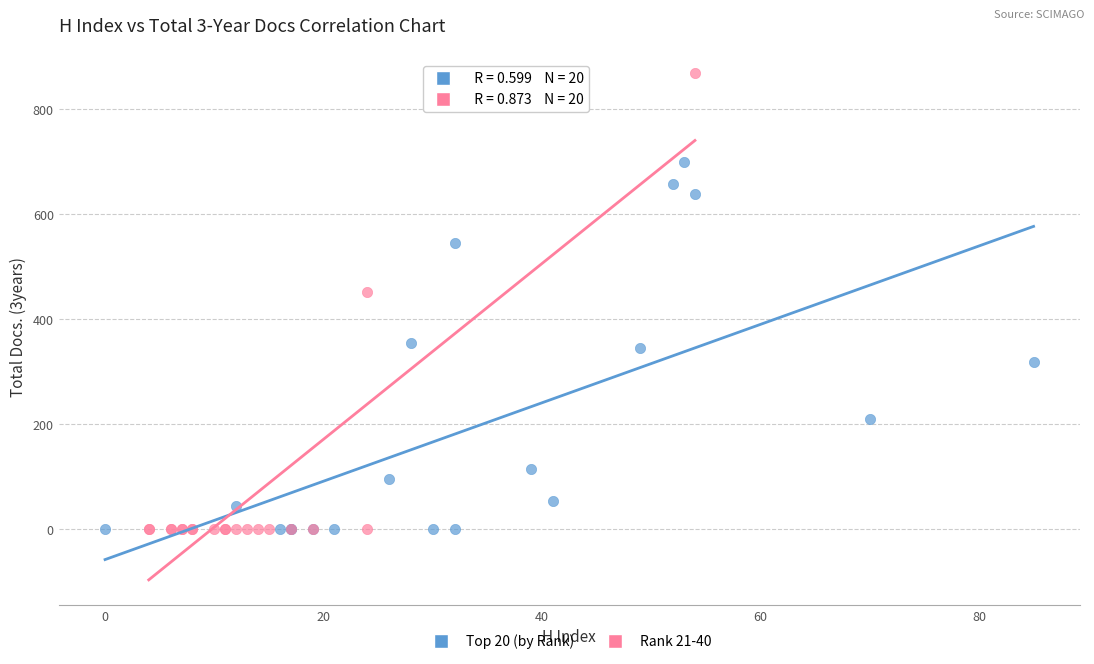

Which series has the widest spread of Y values?

Rank 21-40